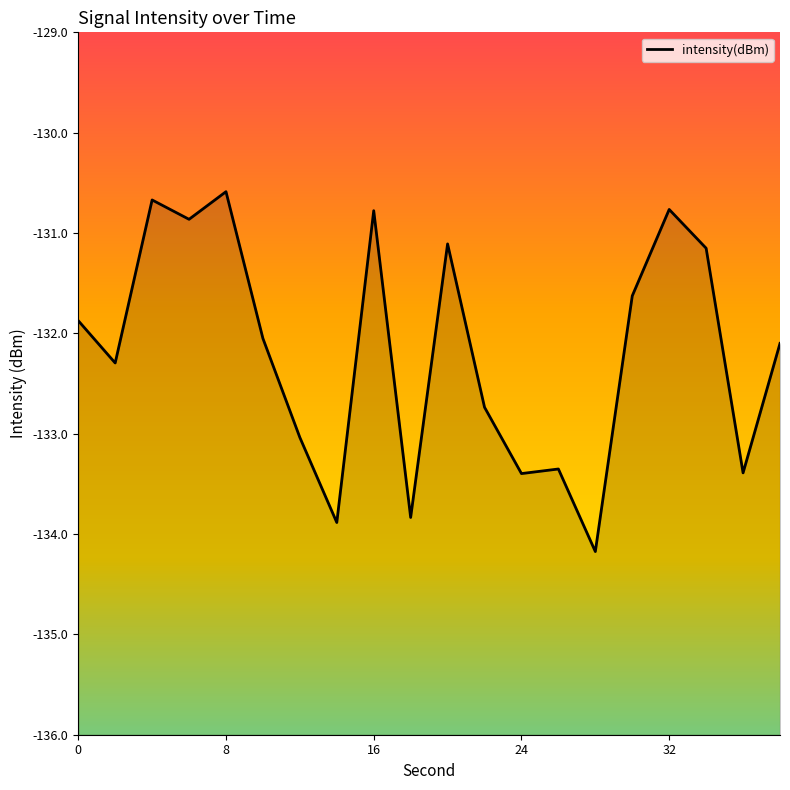

What is the average value?

-132.2